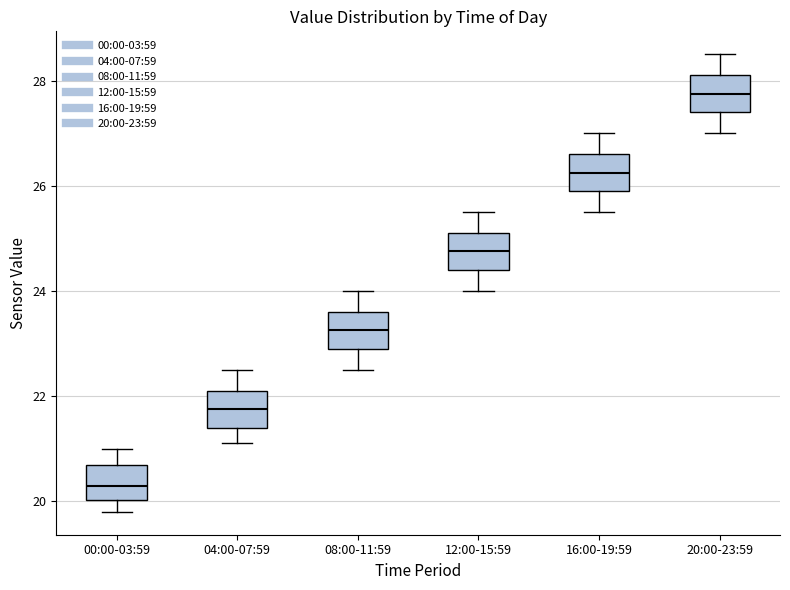

Which box has the highest median line?

20:00-23:59